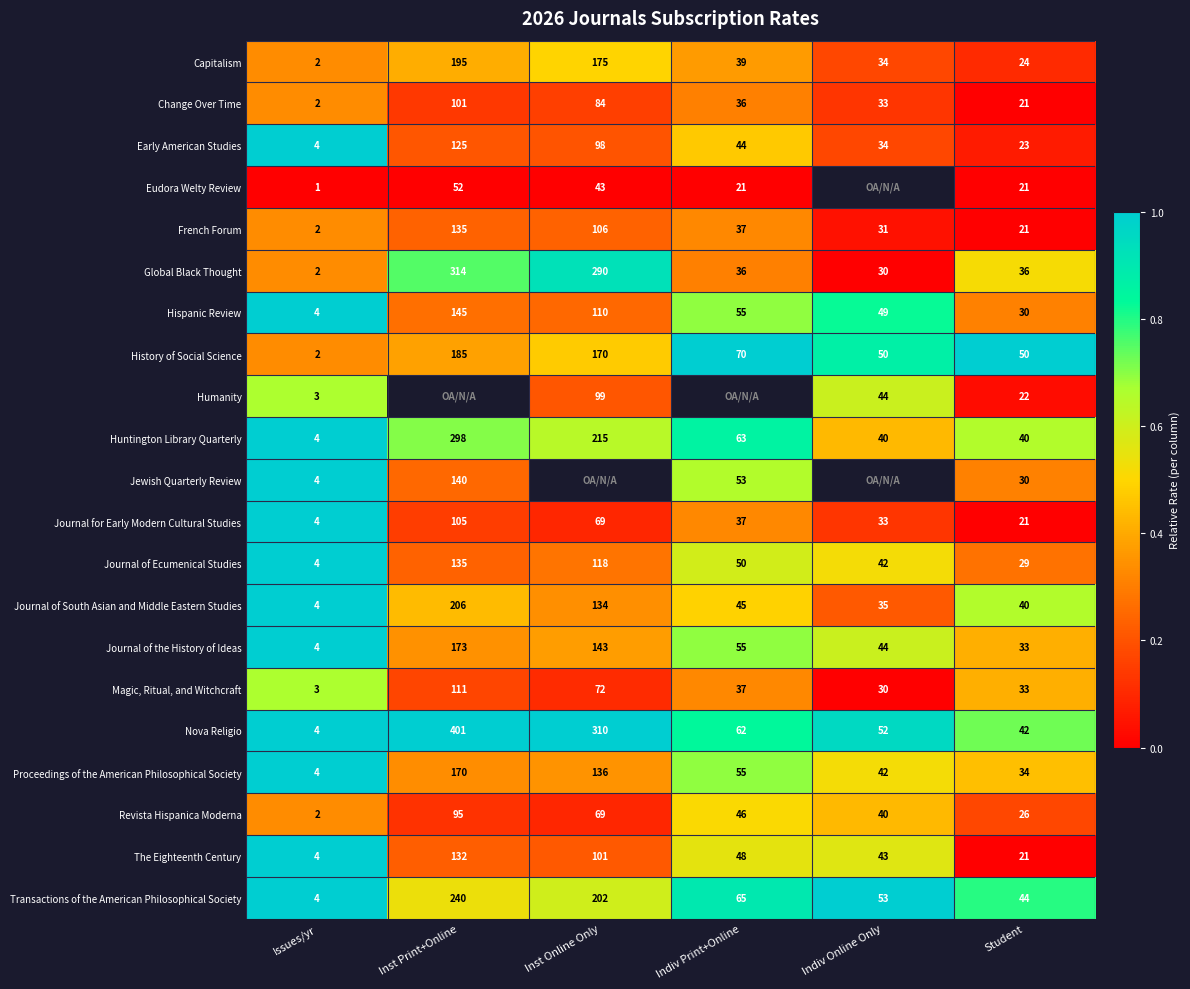

List the labels in order of Journal of the History of Ideas value, largest first.

Inst Print+Online, Inst Online Only, Indiv Print+Online, Indiv Online Only, Student, Issues/yr